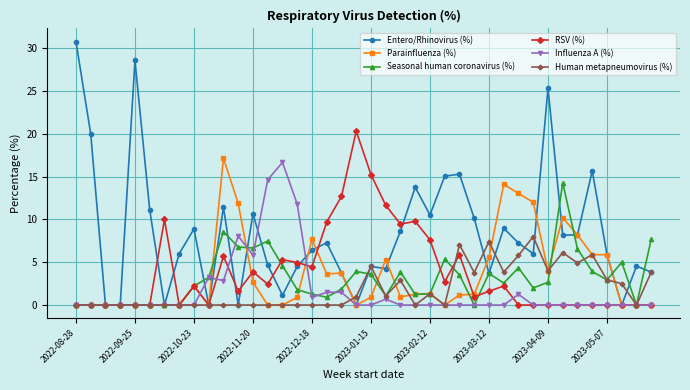

Which series has the largest total across all categories?

Entero/Rhinovirus (%)